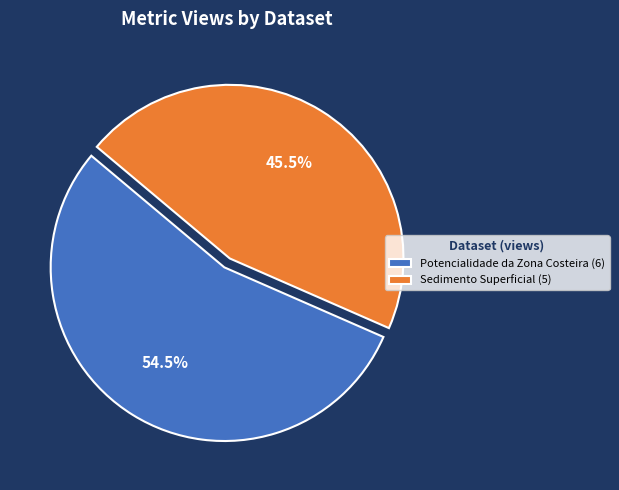

The Potencialidade da Zona Costeira slice represents 43% of the pie. True or false?

False